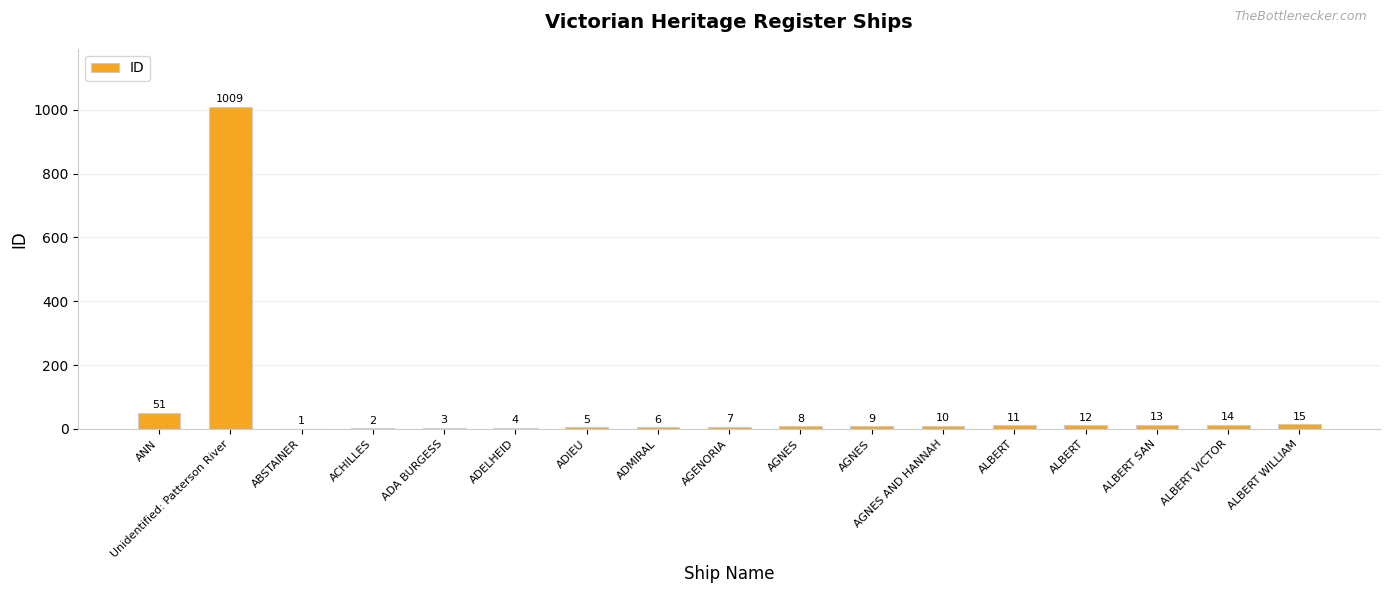

What is the ratio of the value at ANN to the value at Unidentified: Patterson River?

0.1